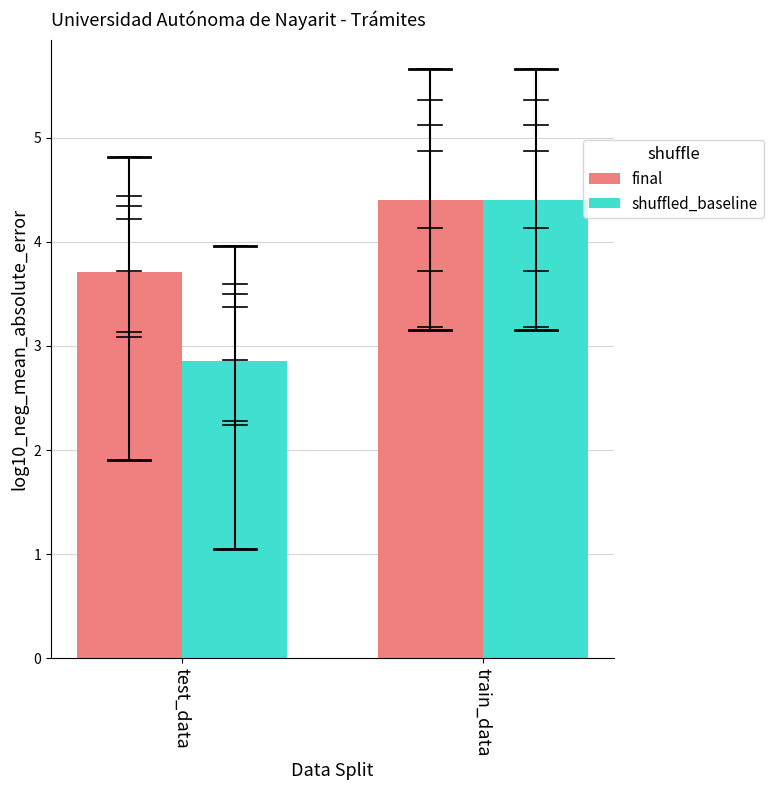

Reading left to right, list all the values displayed in this chart.

final: test_data=3.7	train_data=4.4
shuffled_baseline: test_data=2.9	train_data=4.4